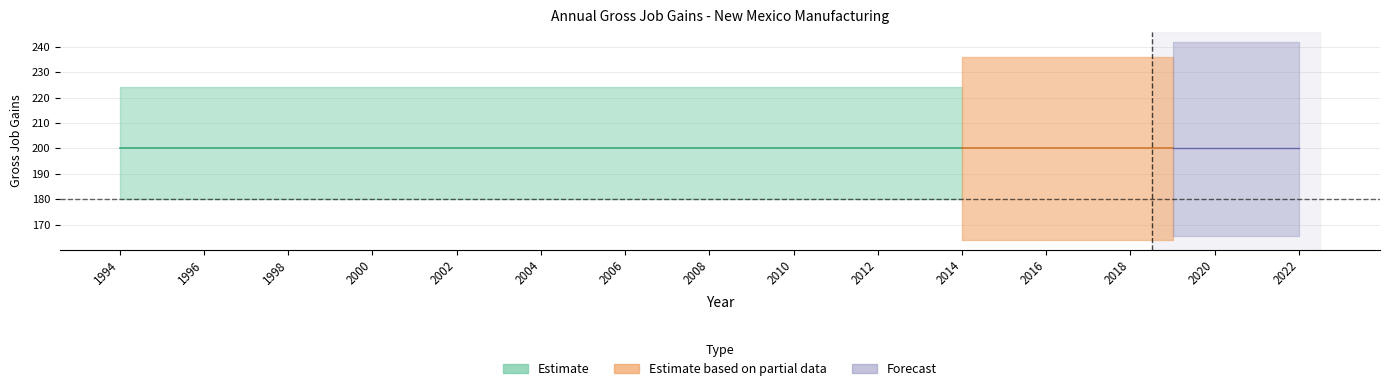

True or false: Gross job gains - Total has a value of 118 at 2005.

False